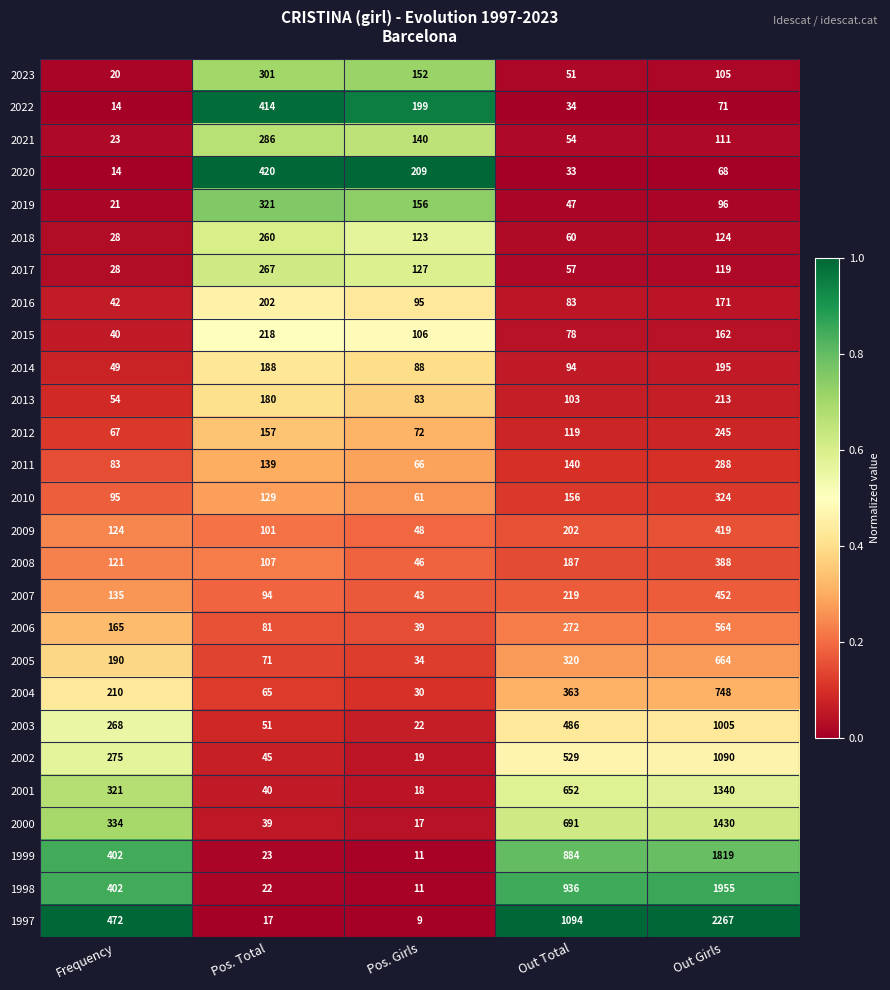

At which category is the sum across all series the highest?

Out Girls